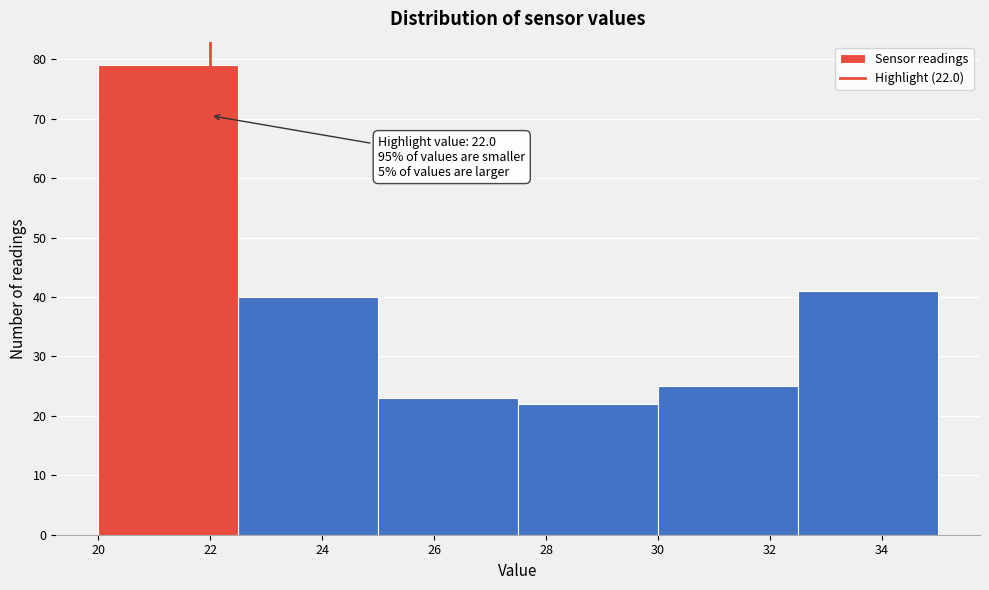

Which range on the x-axis has the tallest bar?

20.0 to 22.5